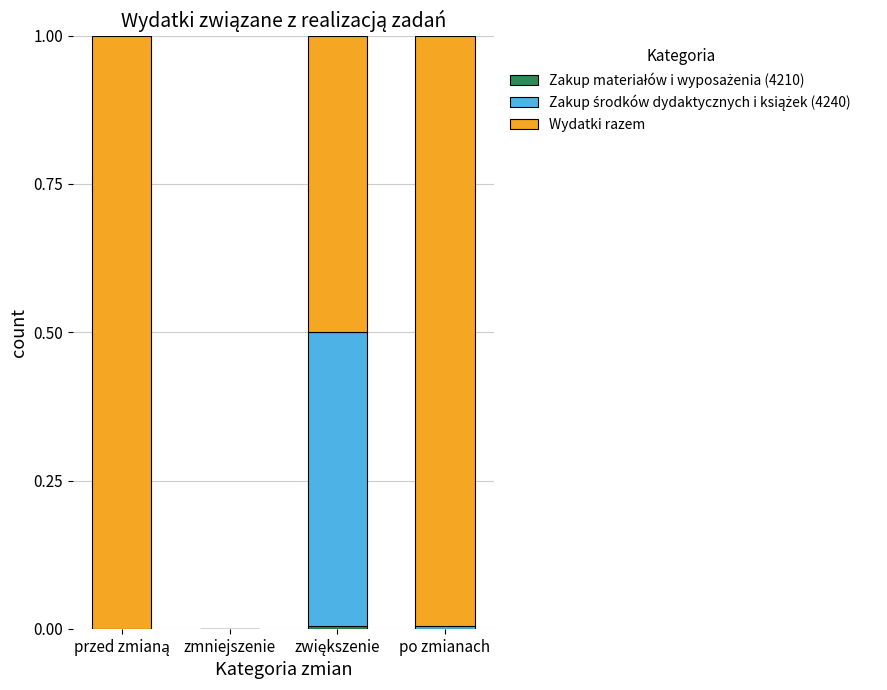

Count the number of data series in this chart.

3